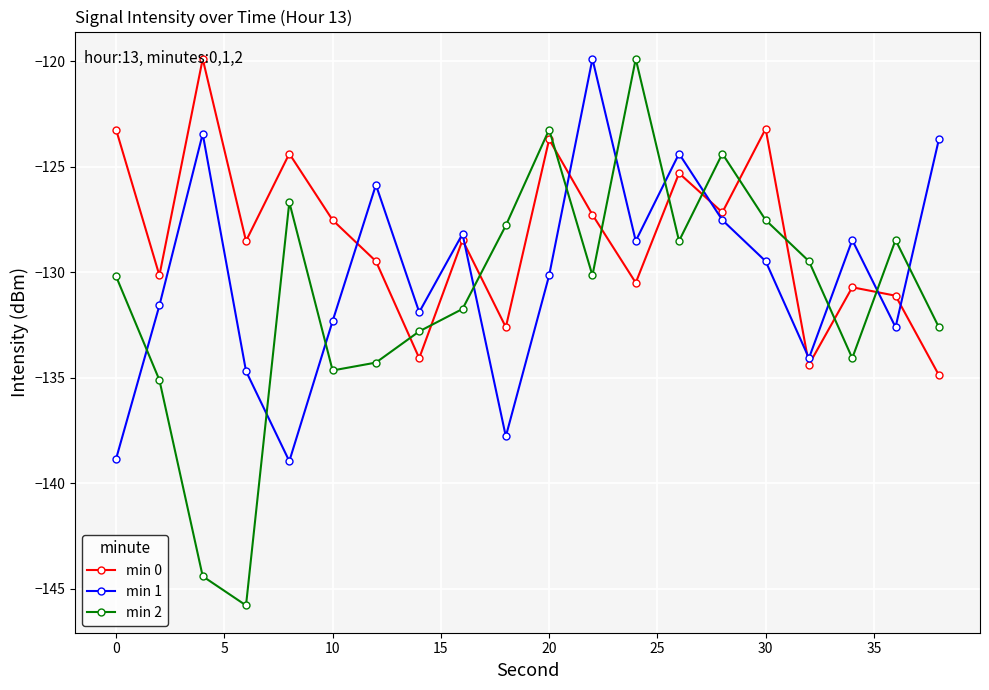

What is the highest value of the min 2 series?

-119.9